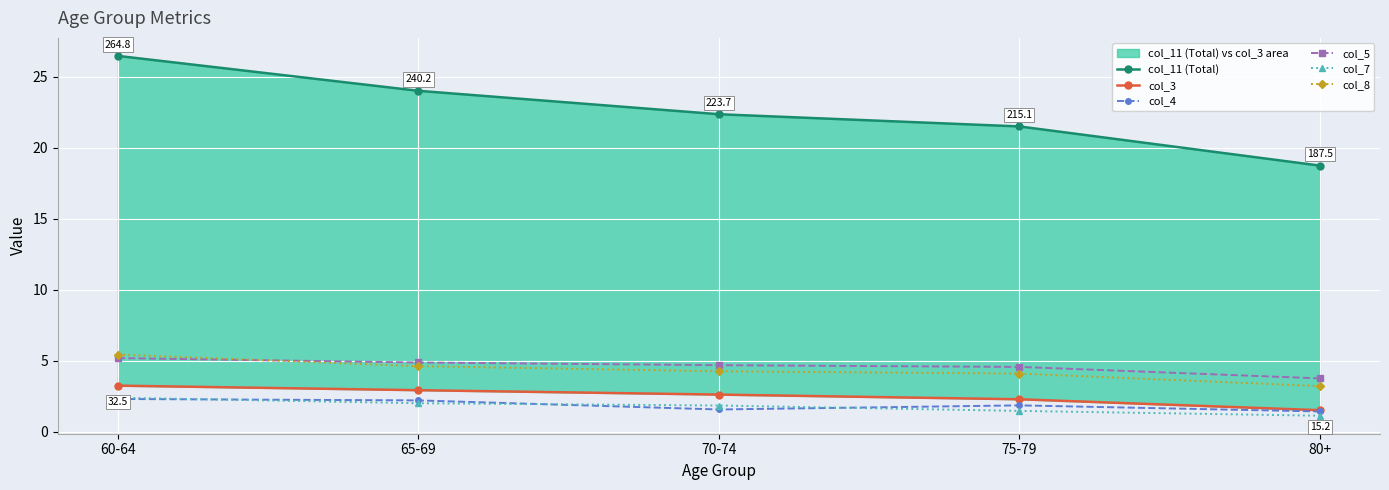

What position from the left is 60-64?

1